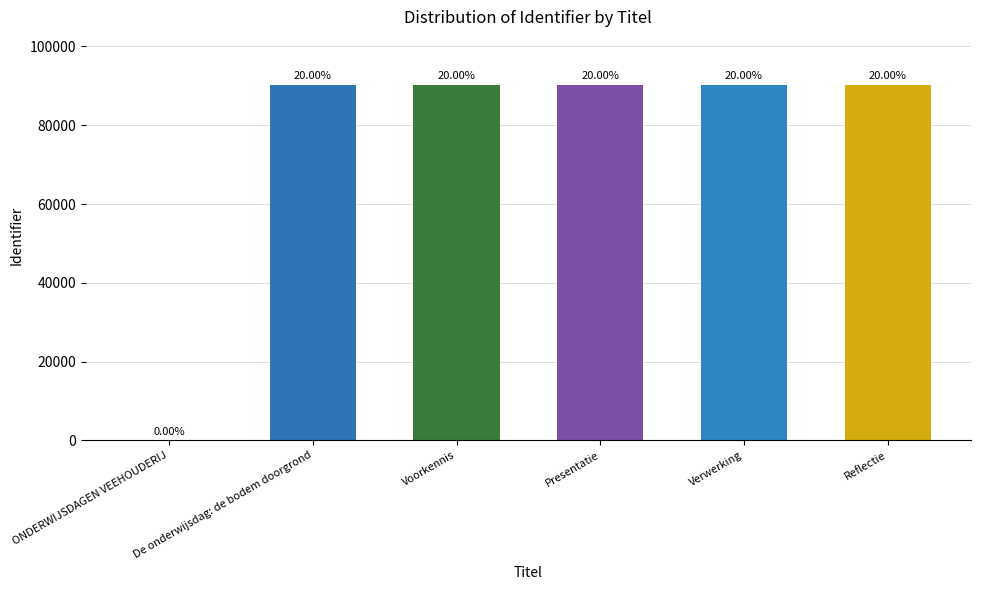

Does the chart contain stacked bars?

No